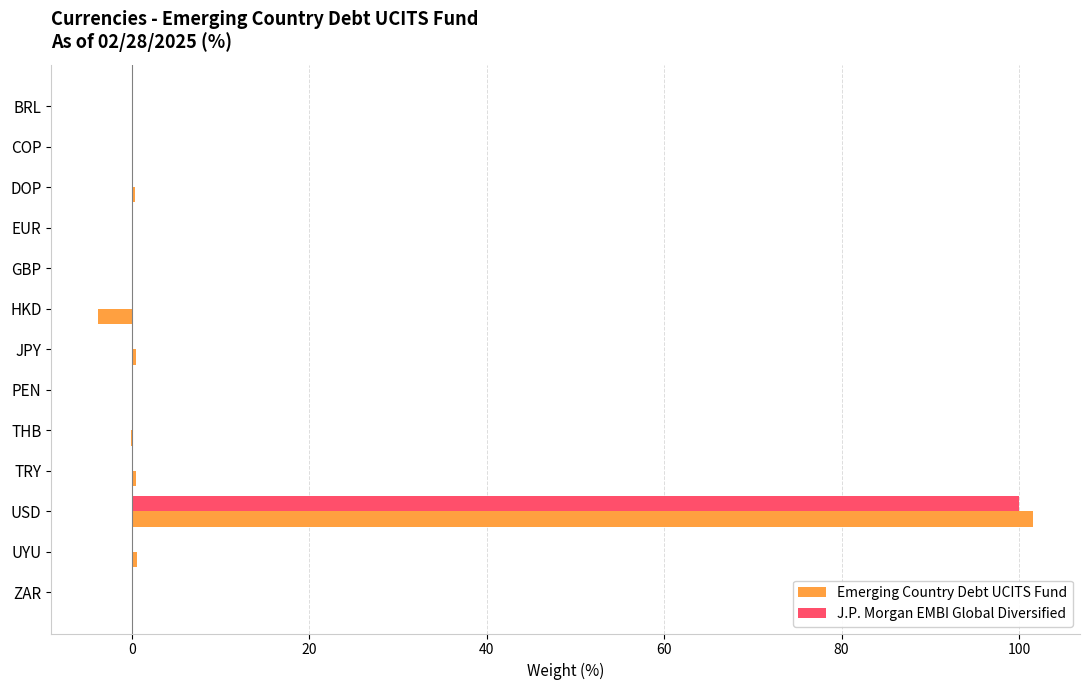

Is it true that J.P. Morgan EMBI Global Diversified equals -37.8 at BRL?

False